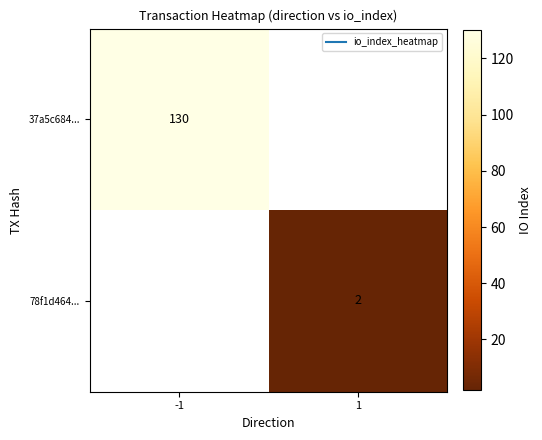

How many distinct data groups are displayed?

2